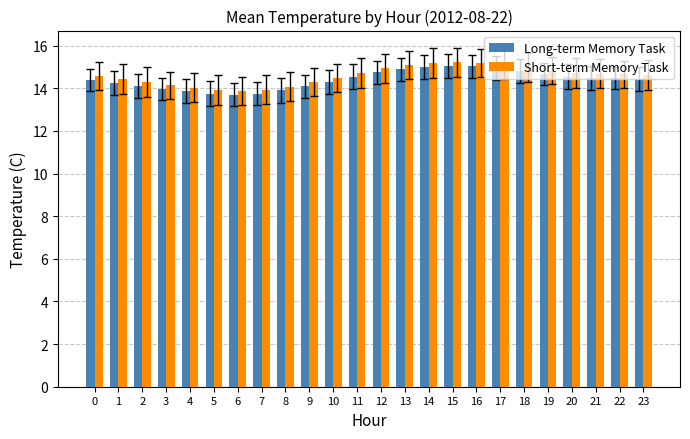

What is the value of the Long-term Memory Task bar at the 21st from the left?

14.6